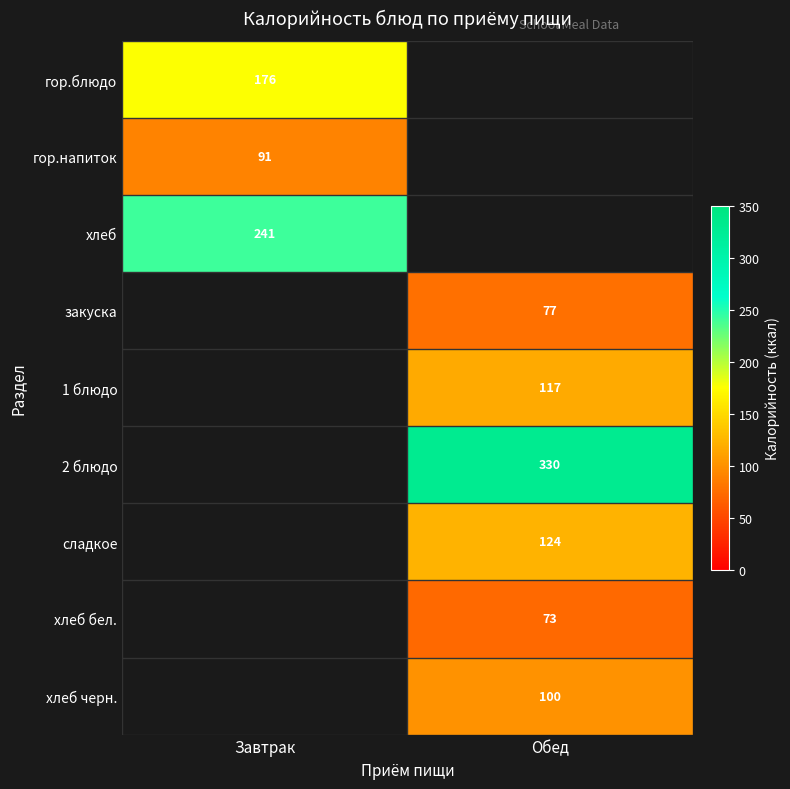

The value of гор.напиток at Завтрак is 91. True or false?

True